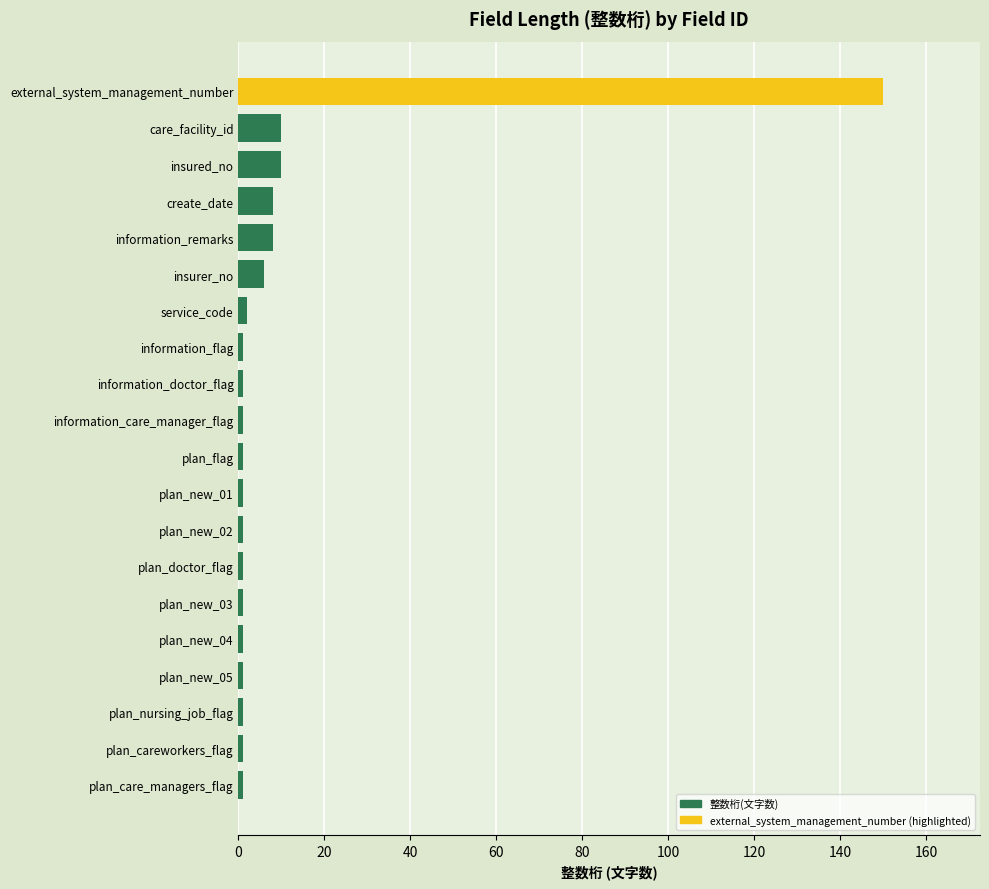

Which has a higher value, plan_careworkers_flag or insured_no?

insured_no